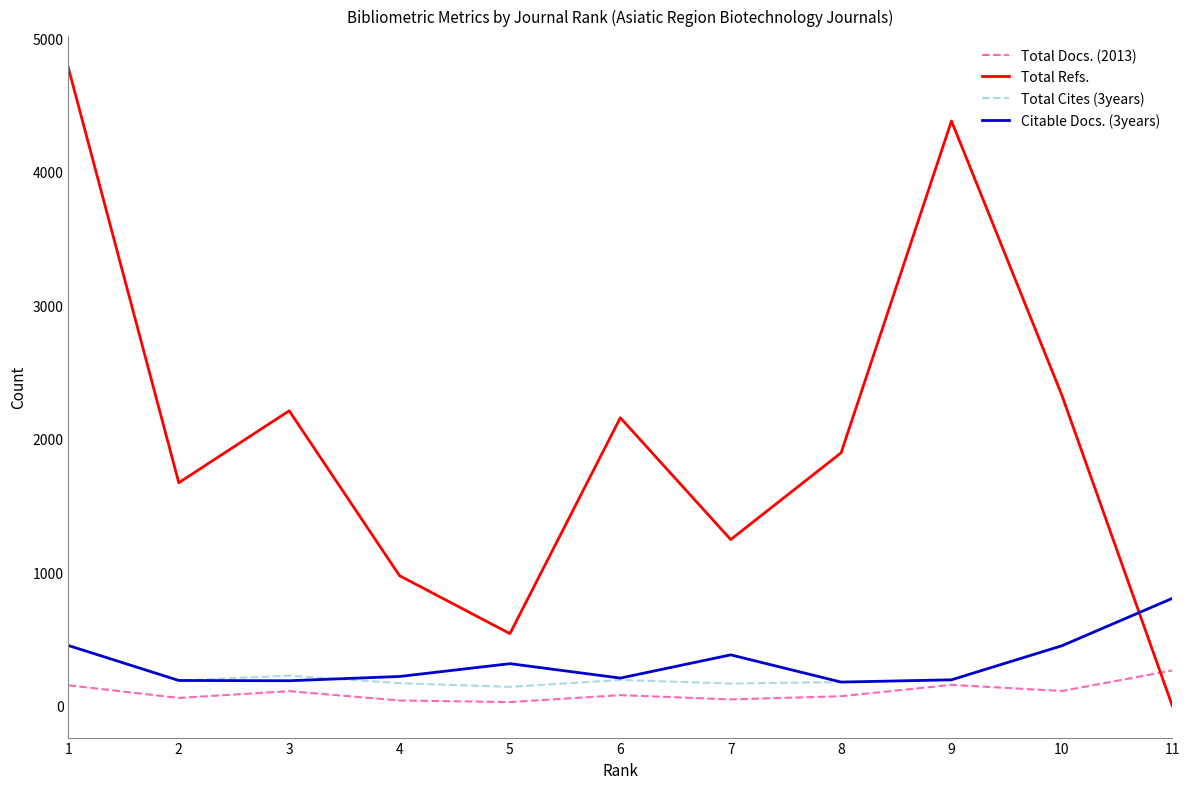

The value of Total Docs. (2013) at 9 is 156. True or false?

True